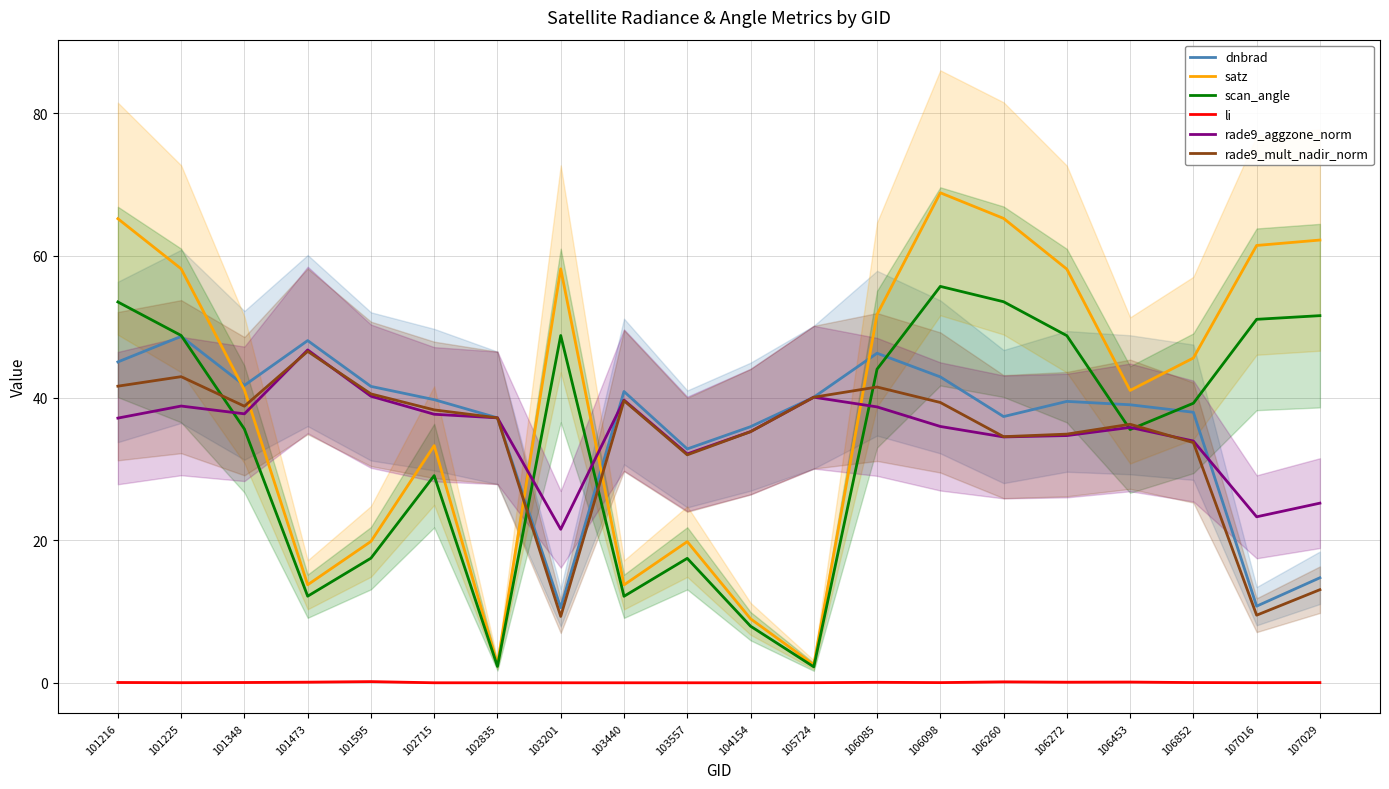

True or false: li and rade9_mult_nadir_norm intersect in this chart.

False